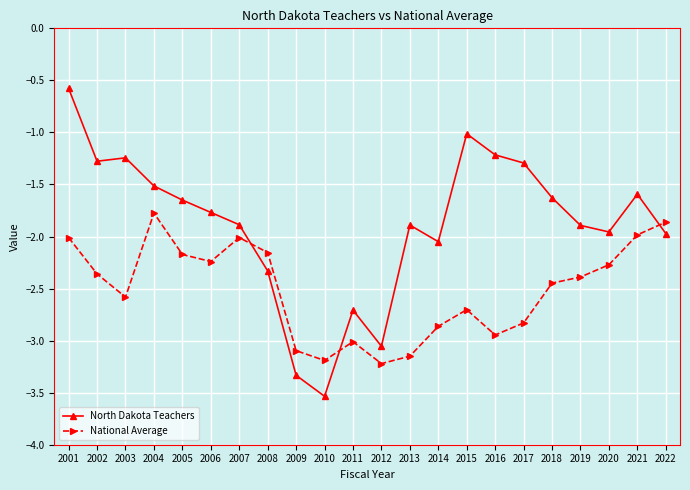

Rank the series by their maximum value, from highest to lowest.

North Dakota Teachers, National Average